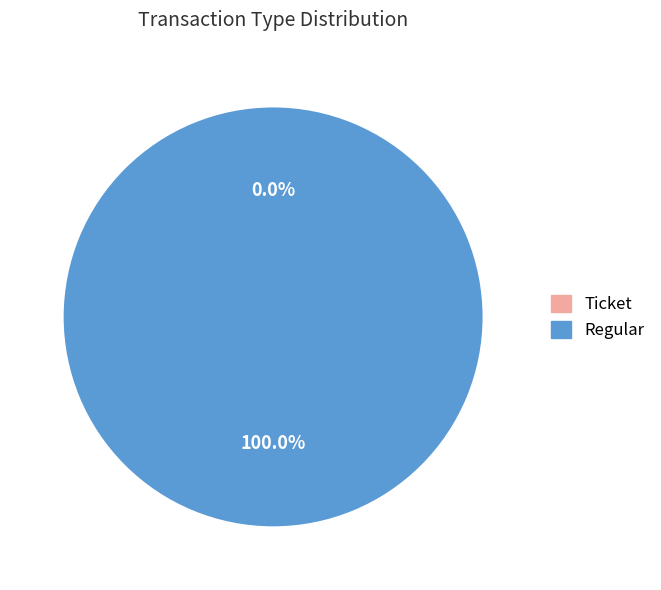

What percentage do Ticket and Regular together represent?

100.0%